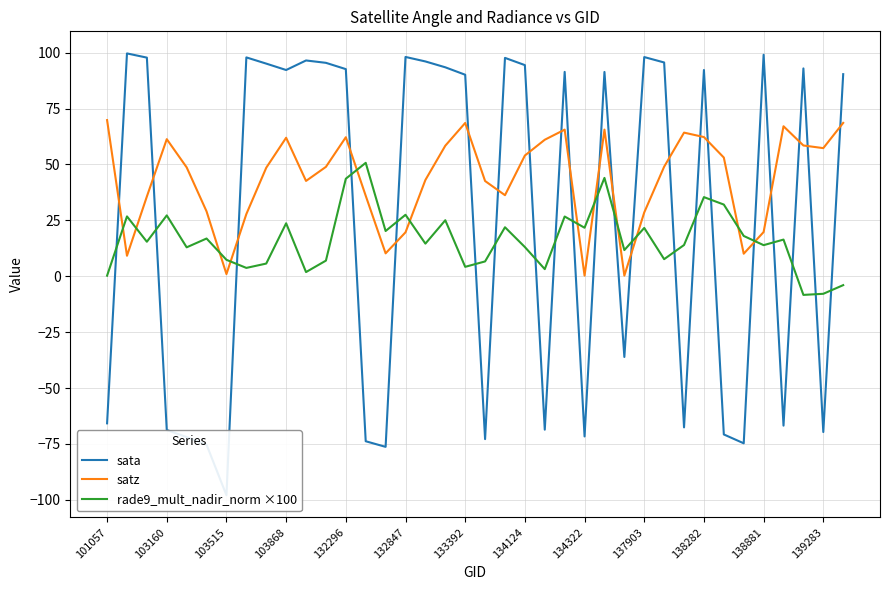

Which series ends up on top after the final intersection of satz and rade9_mult_nadir_norm ×100?

satz